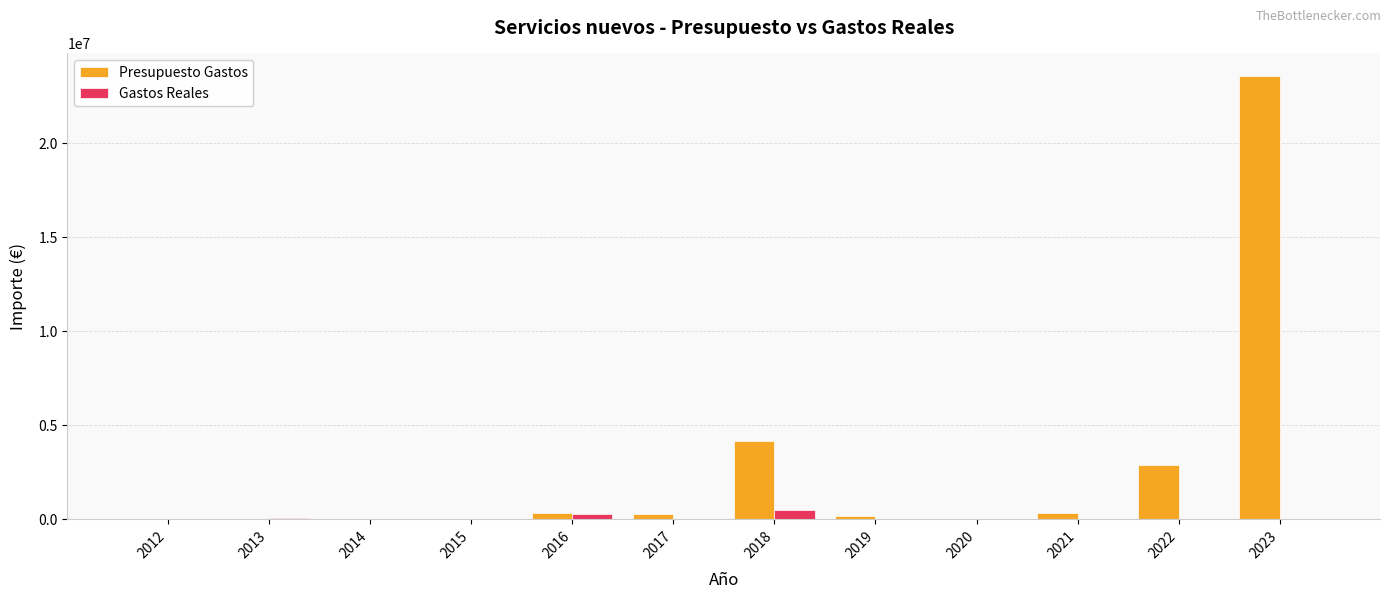

What is the spread (max minus min) of values at 2021?

315000.0